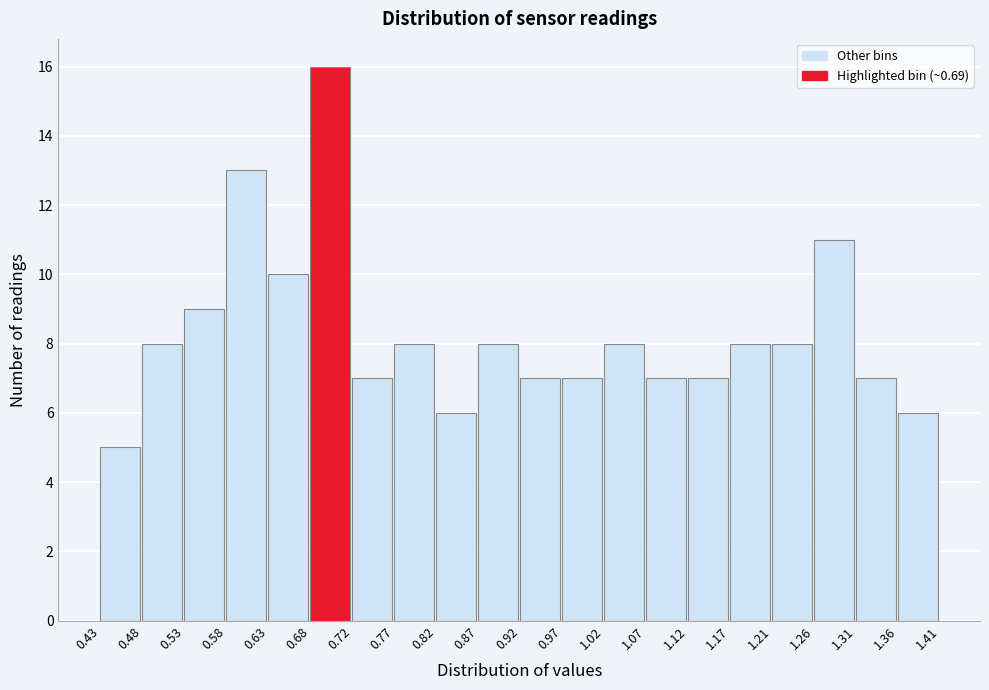

Which range on the x-axis has the tallest bar?

0.68 to 0.72